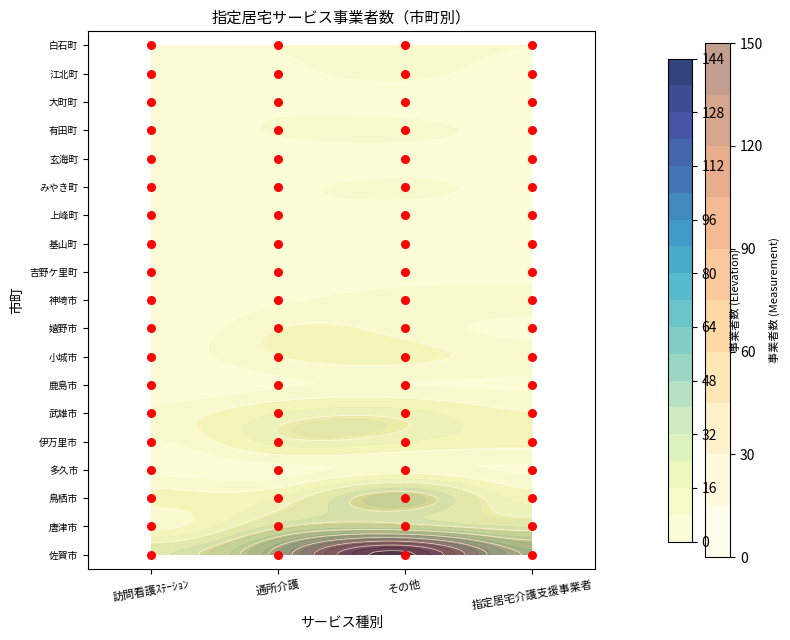

The 鹿島市 series shows 7 at 3. True or false?

True